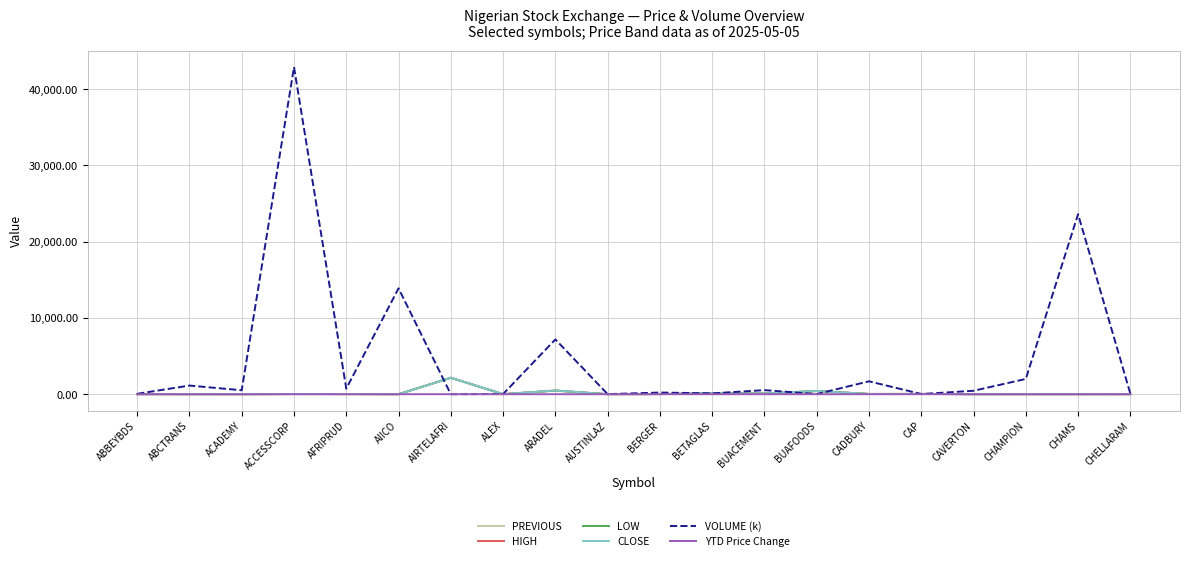

Between ARADEL and CADBURY, which series saw the biggest shift?

VOLUME (k)